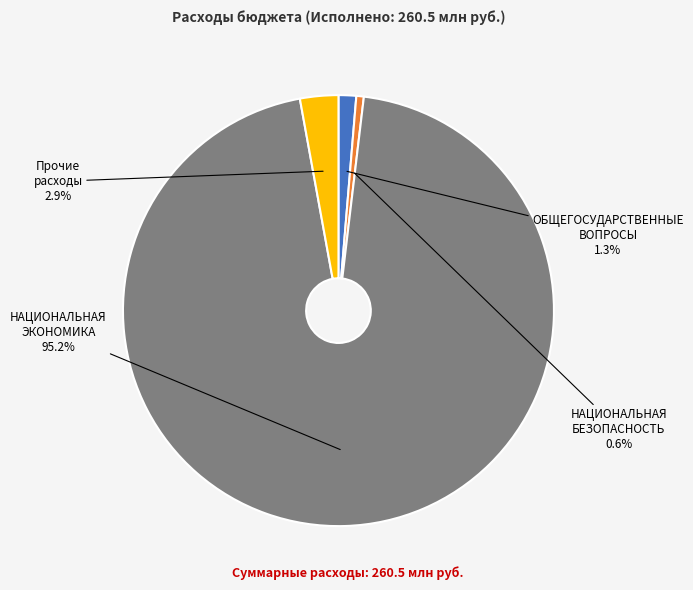

Combined, do НАЦИОНАЛЬНАЯ БЕЗОПАСНОСТЬ and ОБЩЕГОСУДАРСТВЕННЫЕ ВОПРОСЫ account for over 50%?

No